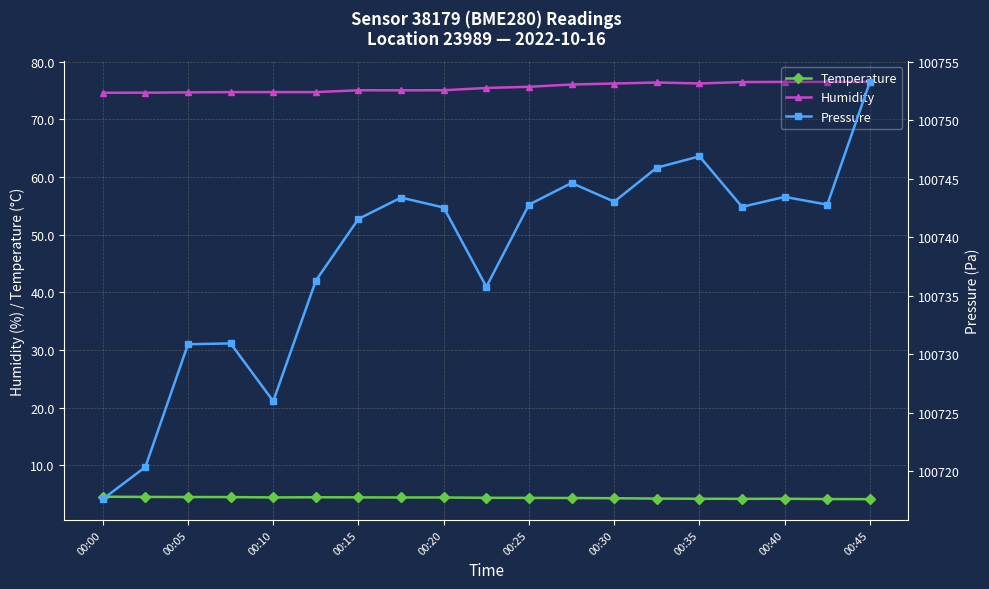

How many interior local peaks does the Humidity series have?

2